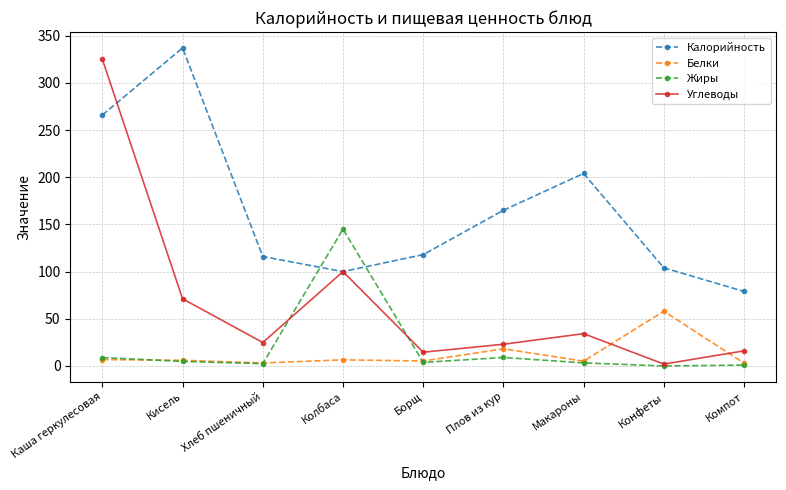

True or false: Калорийность has more than 2 points higher than both neighbors.

False